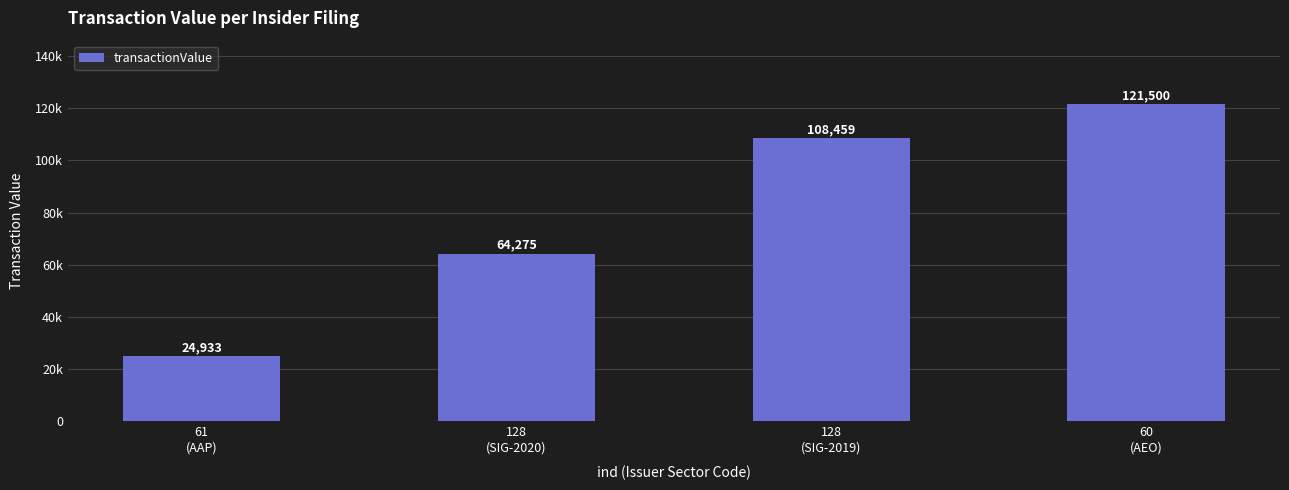

What is the ratio of the value at 128
(SIG-2020) to the value at 60
(AEO)?

0.5